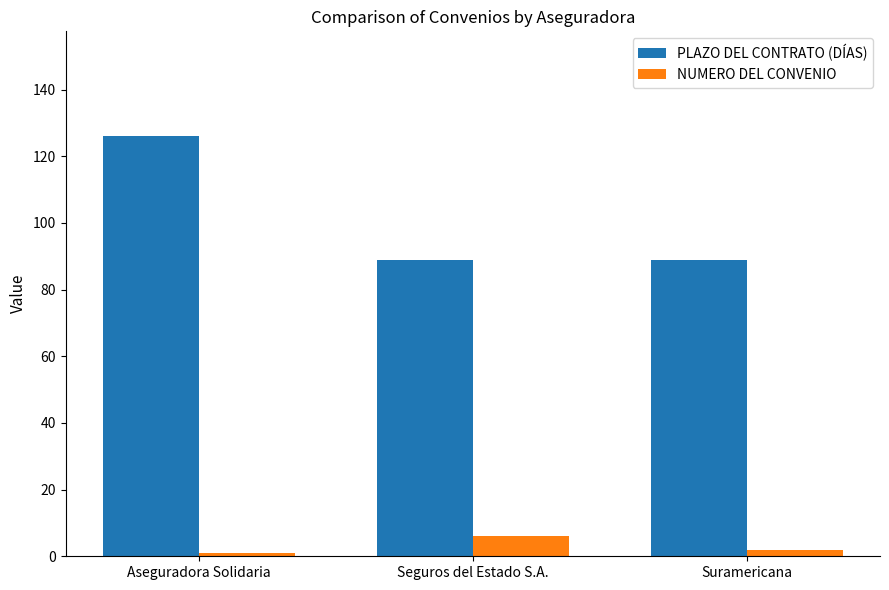

Reading left to right, what are all the values shown in this chart?

PLAZO DEL CONTRATO (DÍAS): Aseguradora Solidaria=126	Seguros del Estado S.A.=89	Suramericana=89
NUMERO DEL CONVENIO: Aseguradora Solidaria=1	Seguros del Estado S.A.=6	Suramericana=2